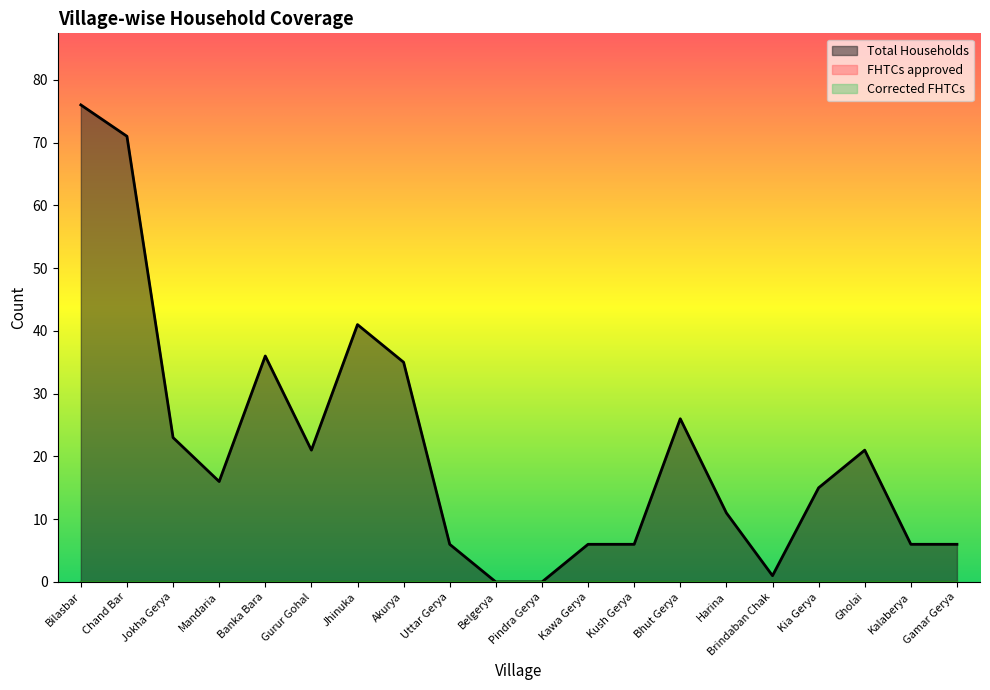

Rank the series at Kush Gerya from lowest to highest value.

FHTCs approved, Corrected FHTCs, Total Households